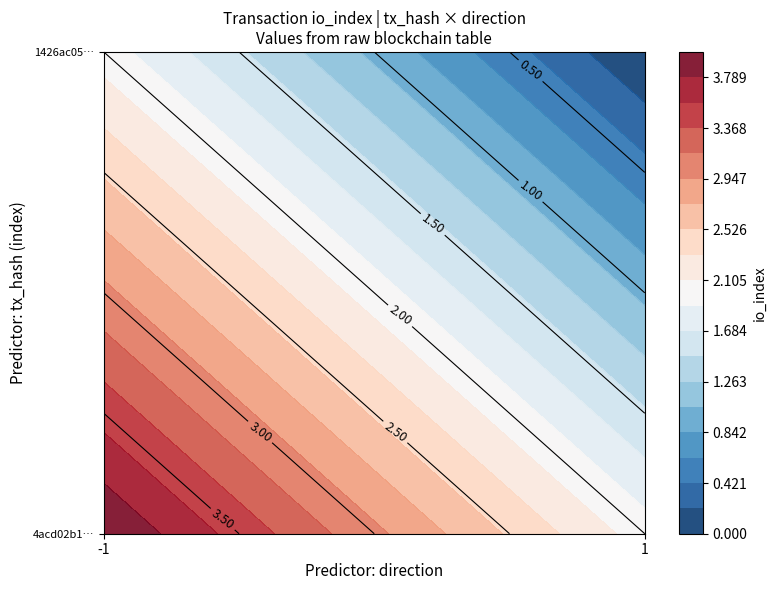

Is it true that 4acd02b1f8cf4ca9d5989affce56beae43f0561 equals 4 at io_index?

True